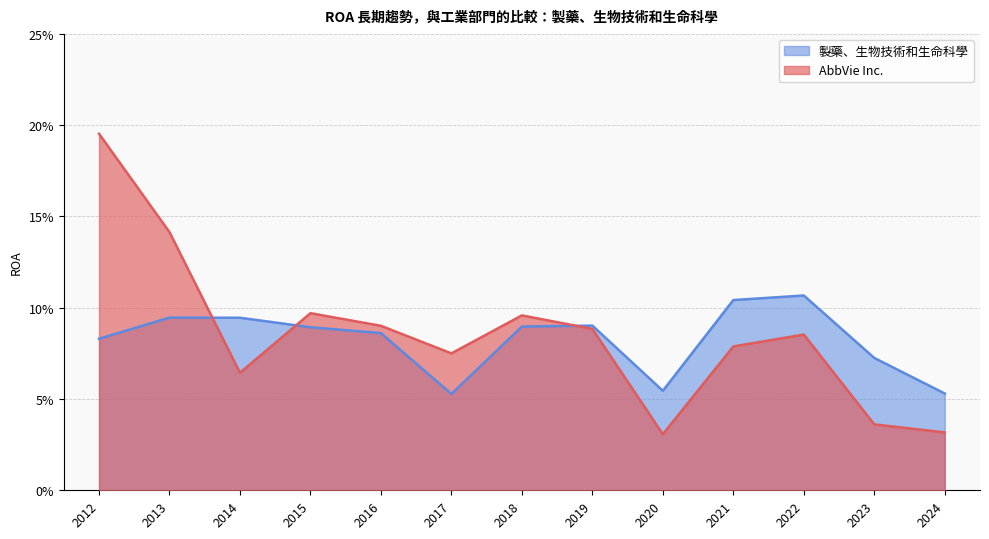

Where do 製藥、生物技術和生命科學 and AbbVie Inc. first cross each other?

2013 and 2014